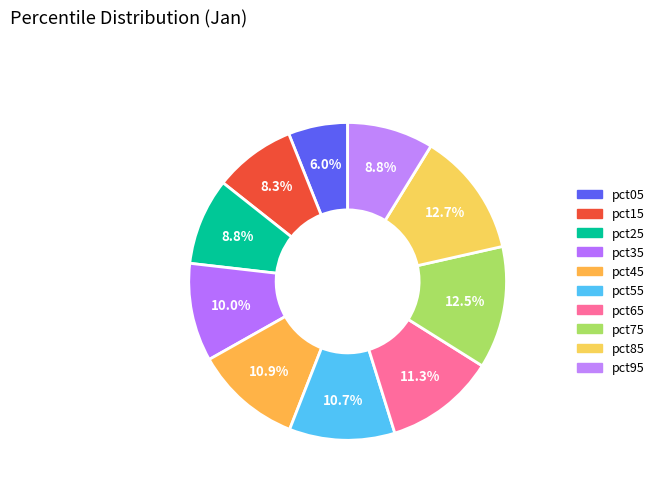

To the nearest percent, what is the combined percentage of pct15 and pct25?

17%